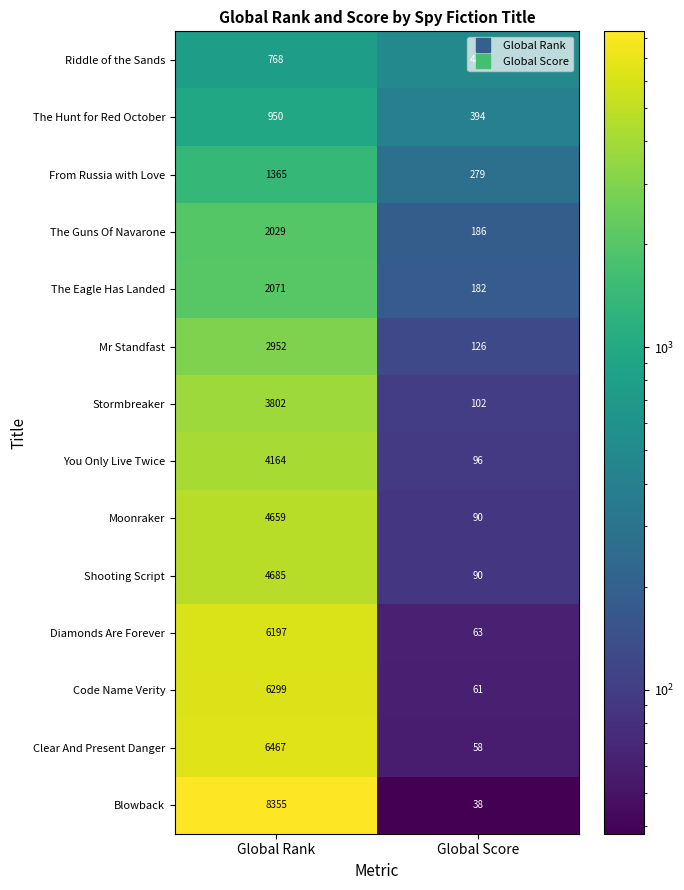

What is the difference between the highest and lowest values at Global Rank?

7587